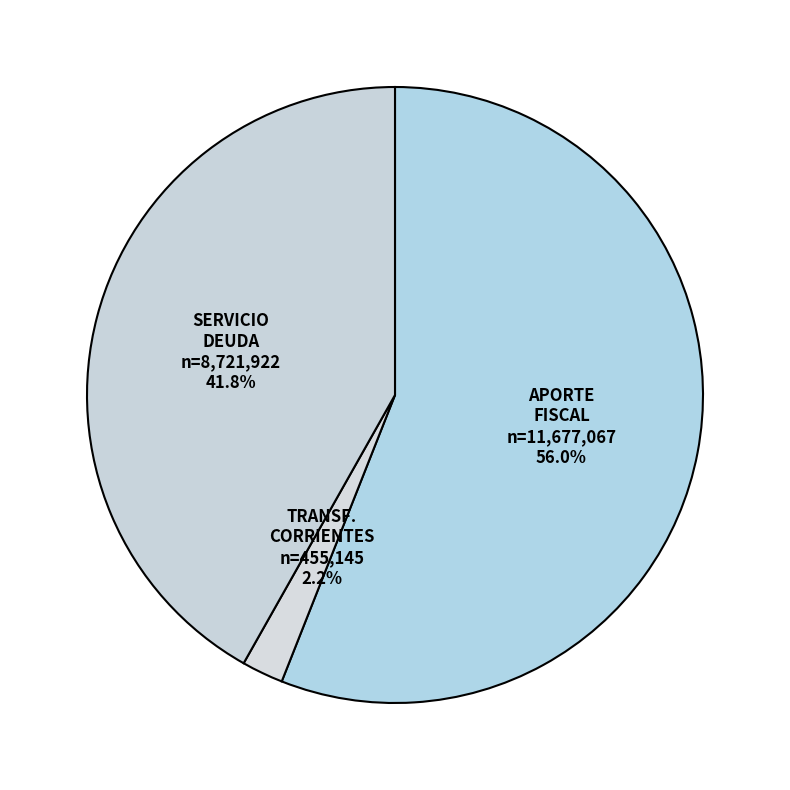

How many slices are in this pie chart?

3